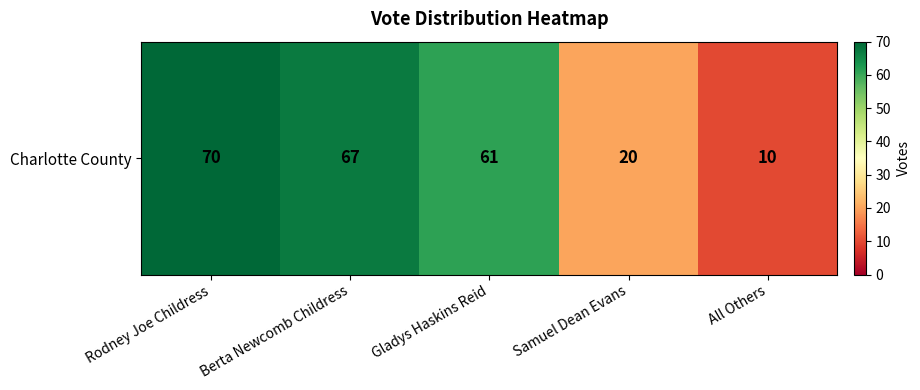

What is the sum of all values?

228